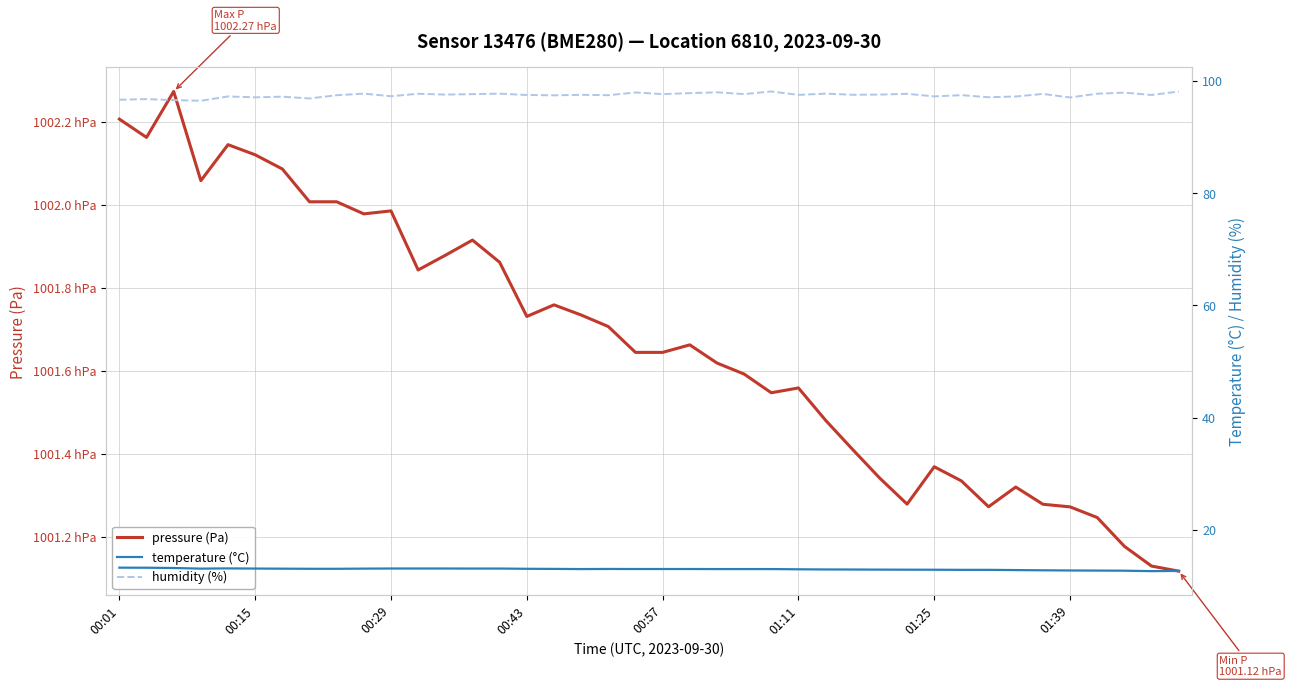

What are all the series names shown in the legend?

pressure (Pa), temperature (°C), humidity (%)